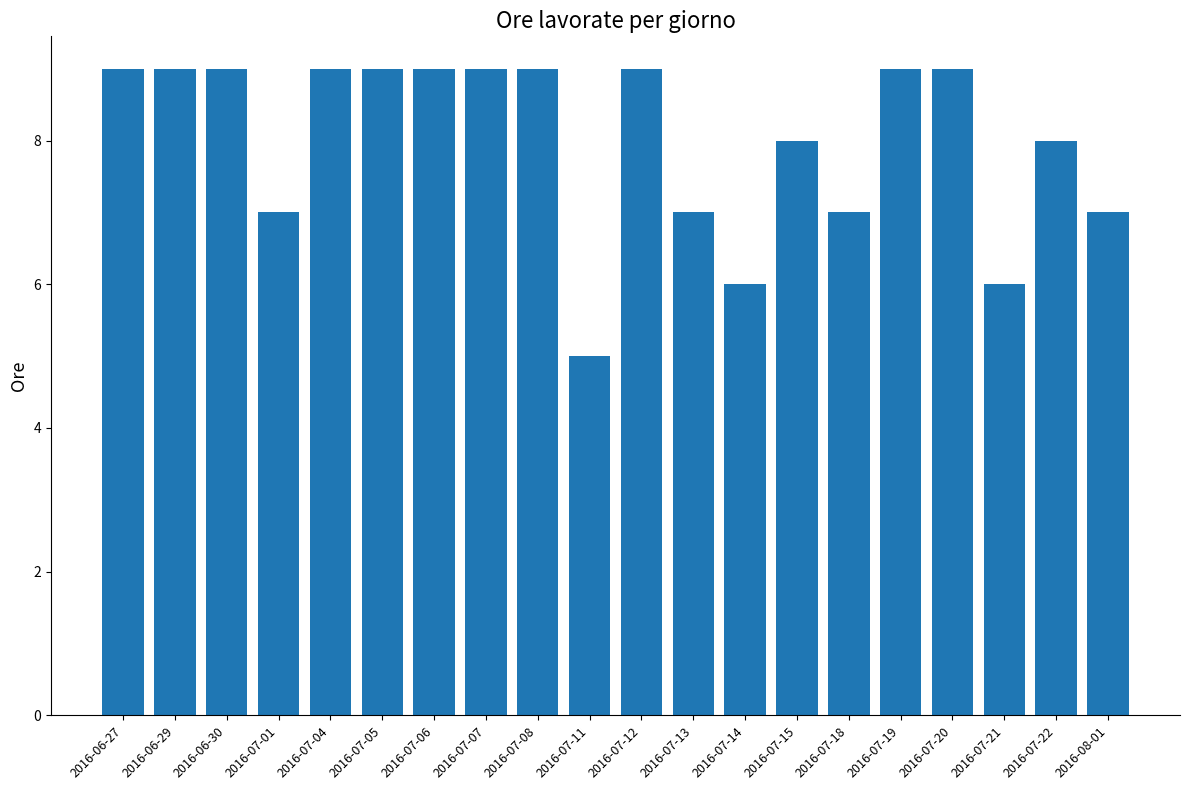

Count the values in the range 7 to 9.

17